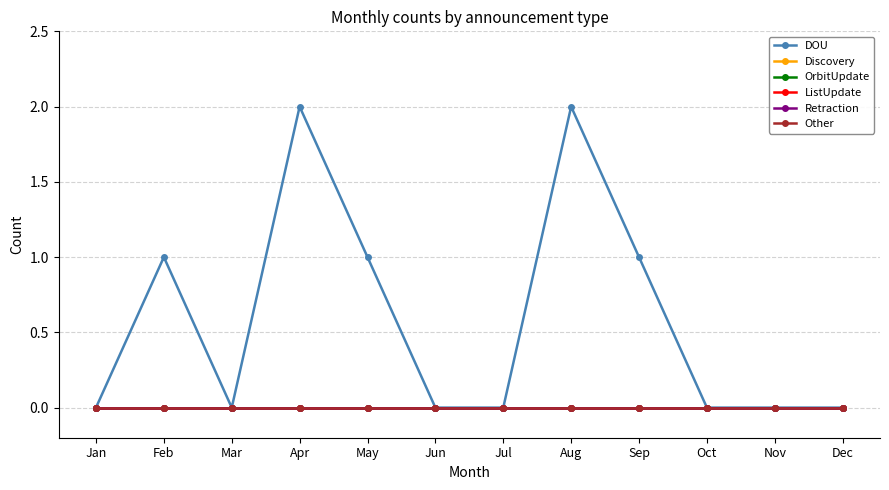

Reading left to right, transcribe all the data shown in this chart.

DOU: 0	1	0	2	1	0	0	2	1	0	0	0
Discovery: 0	0	0	0	0	0	0	0	0	0	0	0
OrbitUpdate: 0	0	0	0	0	0	0	0	0	0	0	0
ListUpdate: 0	0	0	0	0	0	0	0	0	0	0	0
Retraction: 0	0	0	0	0	0	0	0	0	0	0	0
Other: 0	0	0	0	0	0	0	0	0	0	0	0